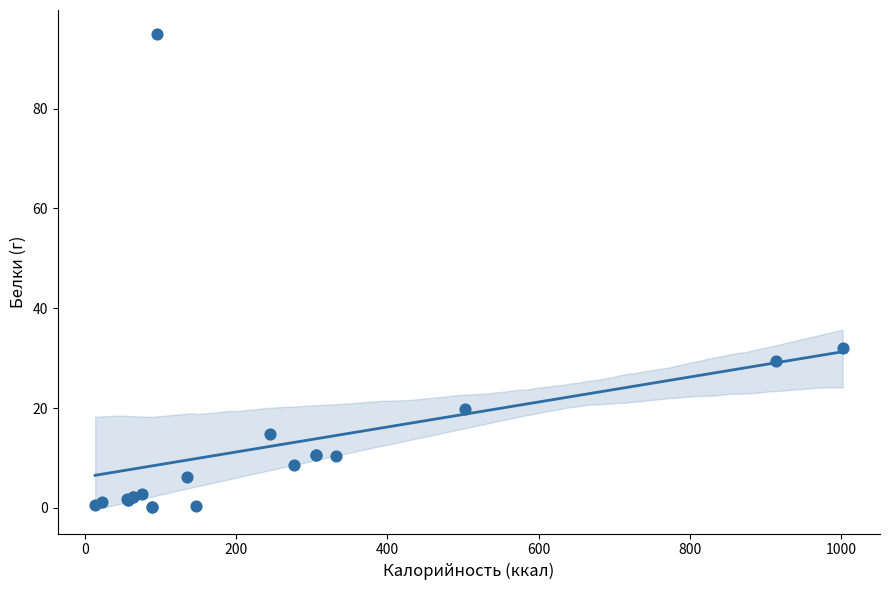

What Y value in the scatter plot is closest to 47?

32.1